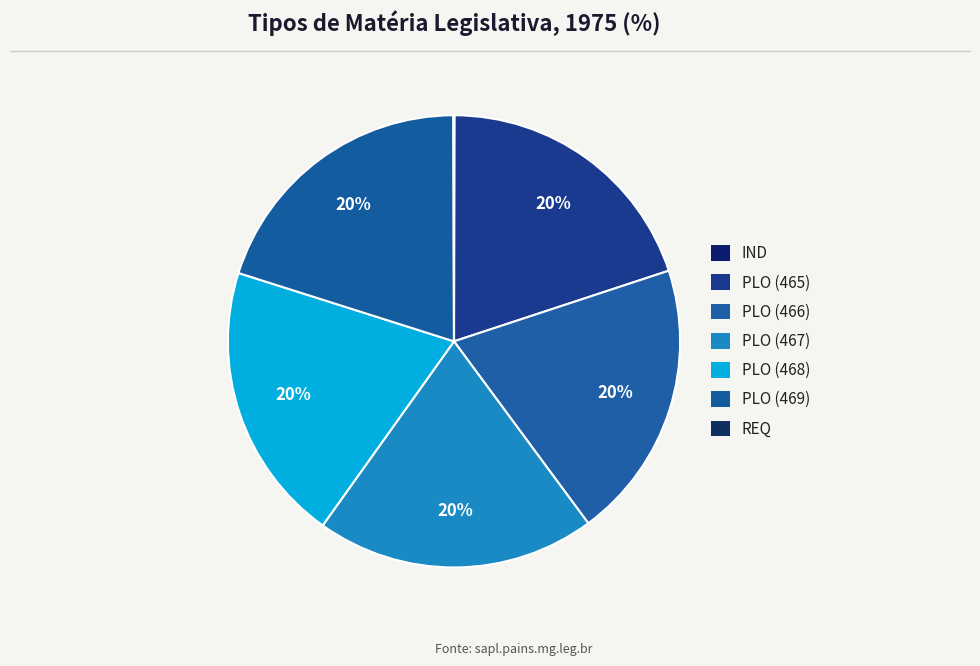

To the nearest percent, what portion does PLO (467) represent?

20%